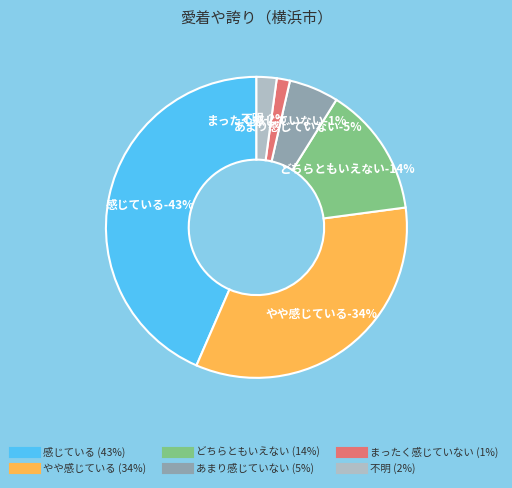

Rank the categories by value from lowest to highest.

まったく感じていない, 不明, あまり感じていない, どちらともいえない, やや感じている, 感じている